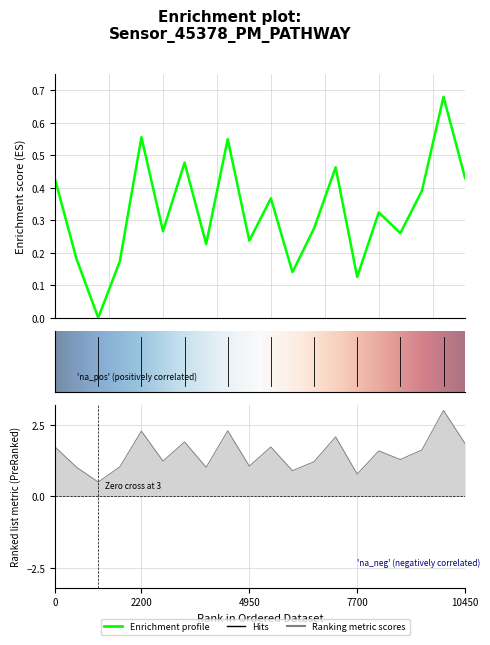

Is this an area chart (filled region under the line)?

No